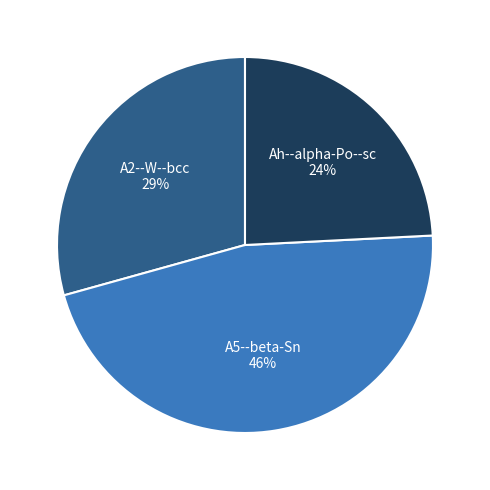

Is there any slice that represents more than half of the pie?

No